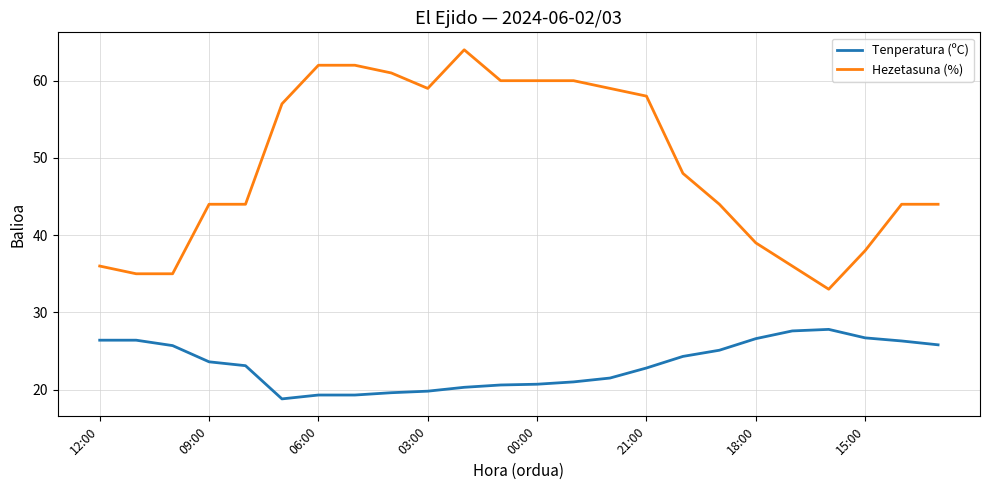

True or false: Tenperatura (ºC) and Hezetasuna (%) cross at least once.

False